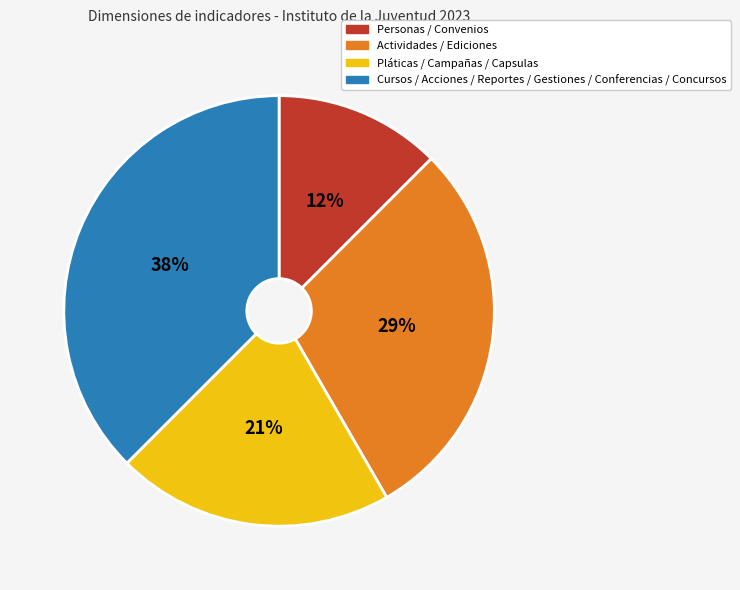

To the nearest percent, what is the average slice percentage?

25%